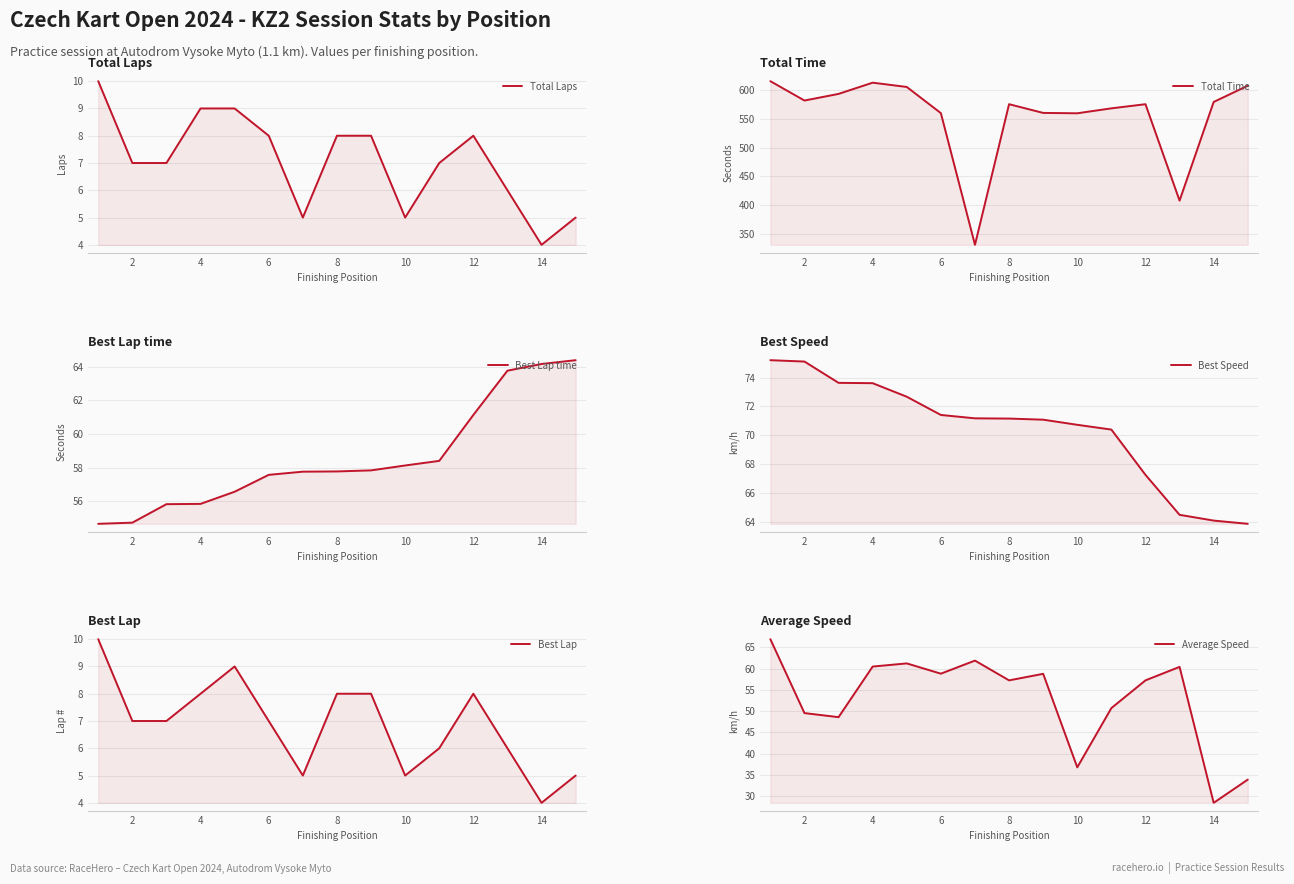

Is the value of Total Laps at 10 greater than the value of Total Time at 16?

No